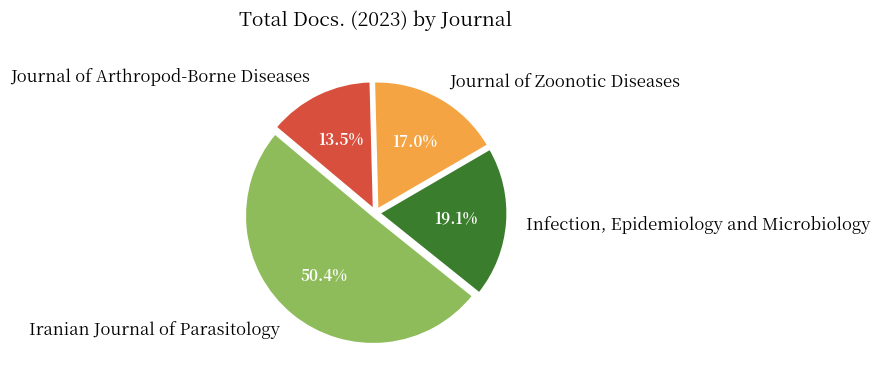

What is the largest slice in the pie chart?

Iranian Journal of Parasitology